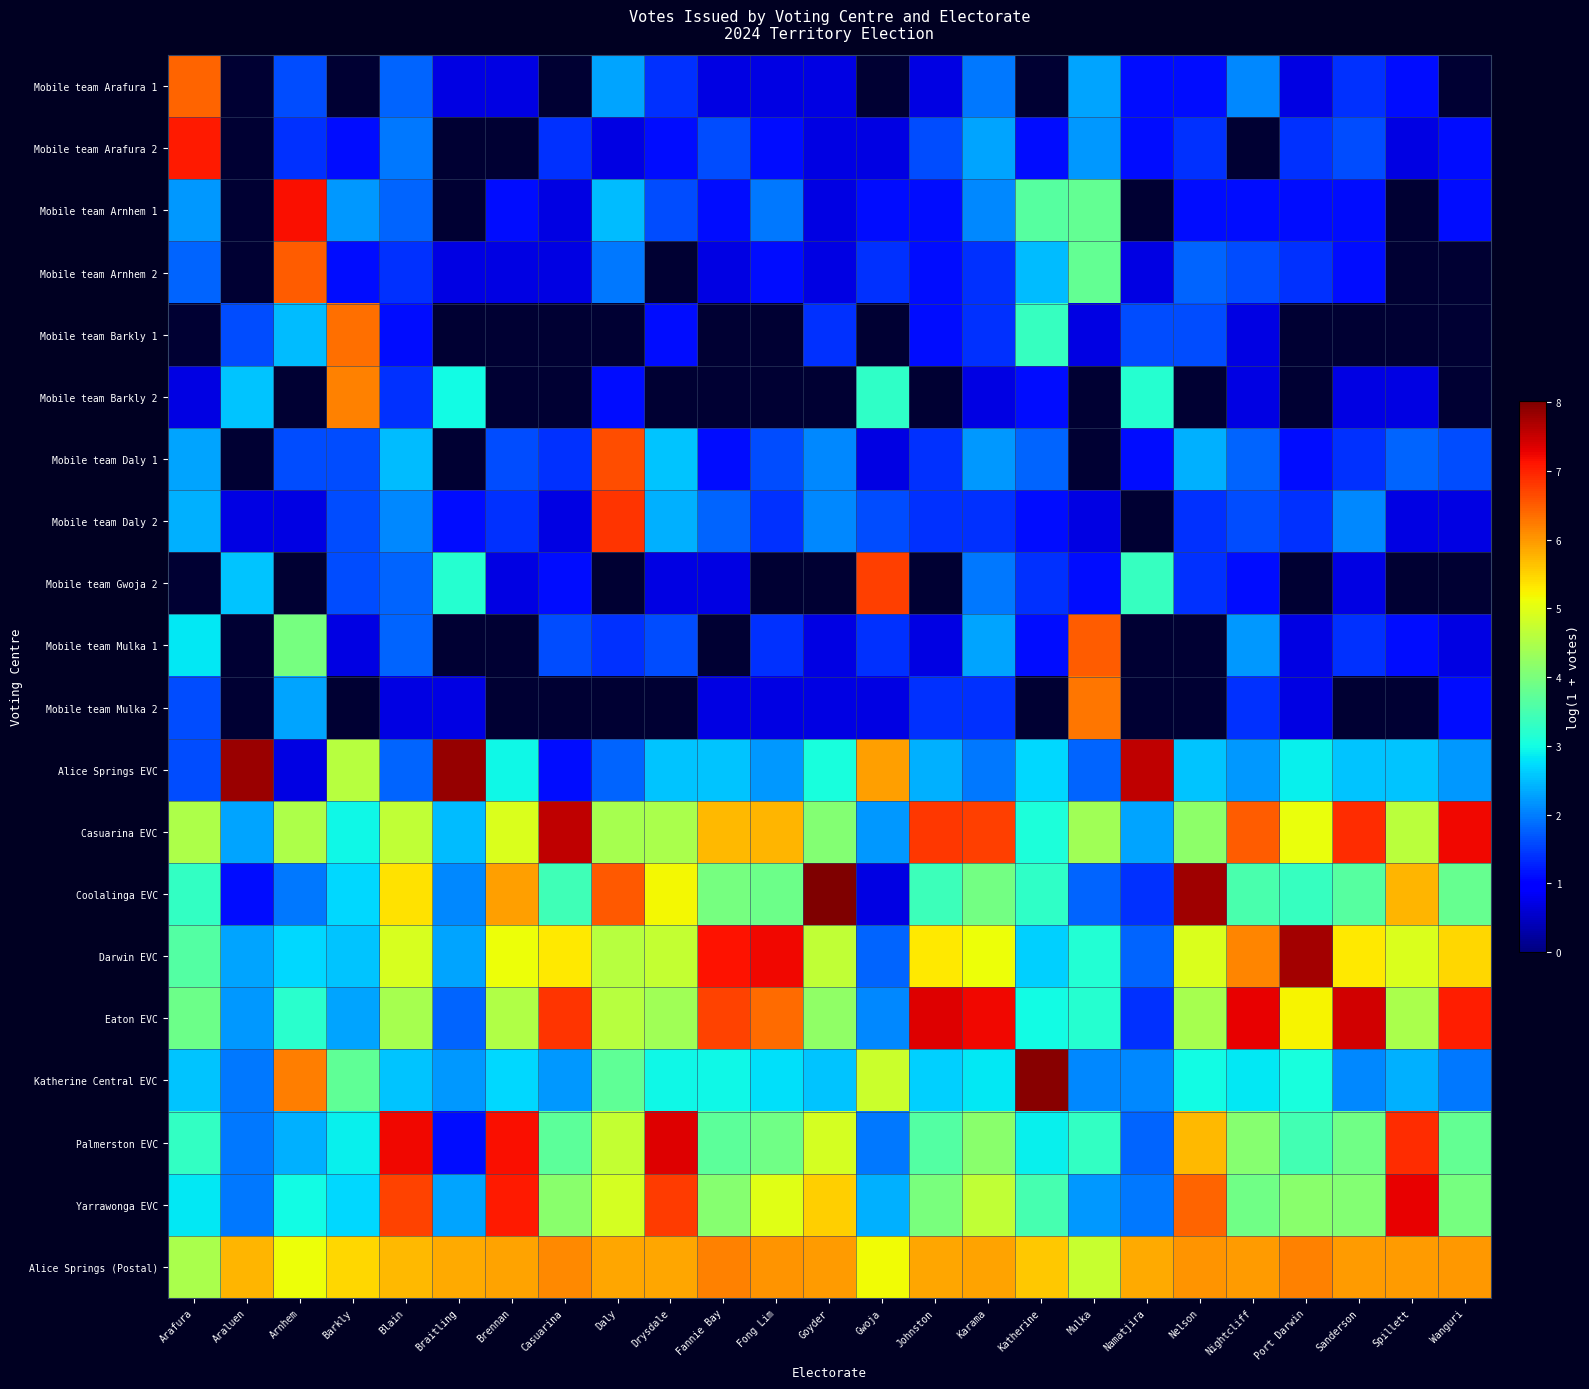

How many values in the Mobile team Arafura 1 series are below 1?

7